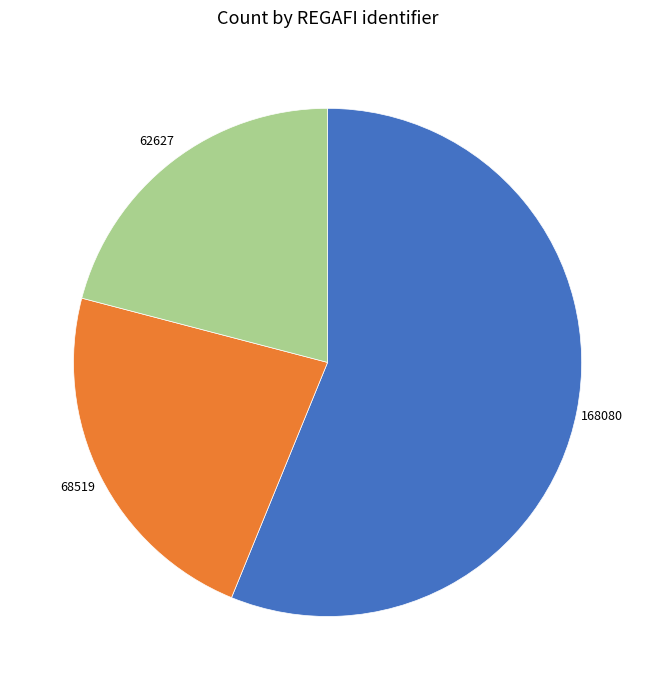

Is there any slice that represents more than half of the pie?

Yes